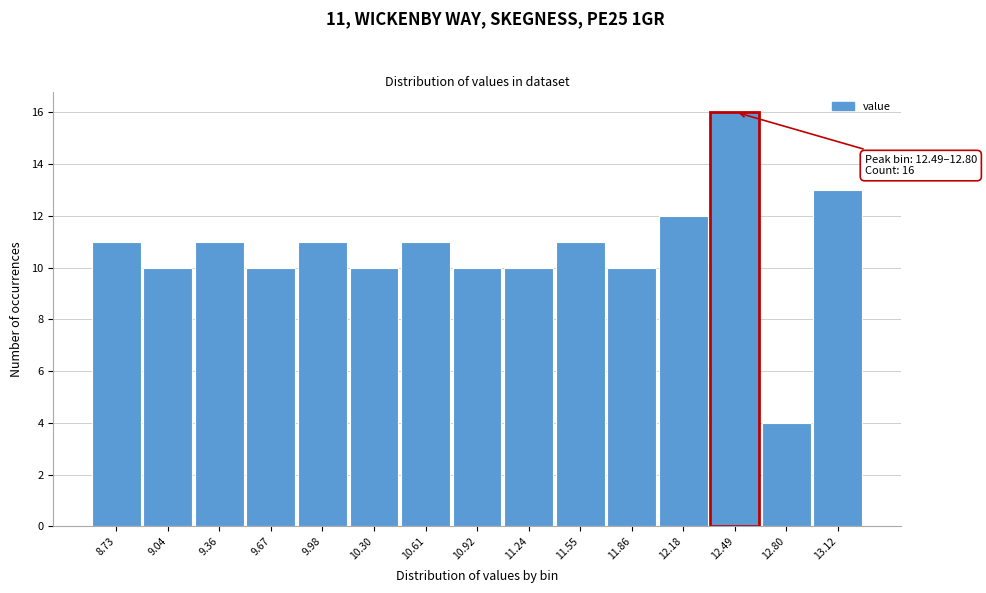

Reading left to right, transcribe all the data shown in this chart.

11	10	11	10	11	10	11	10	10	11	10	12	16	4	13